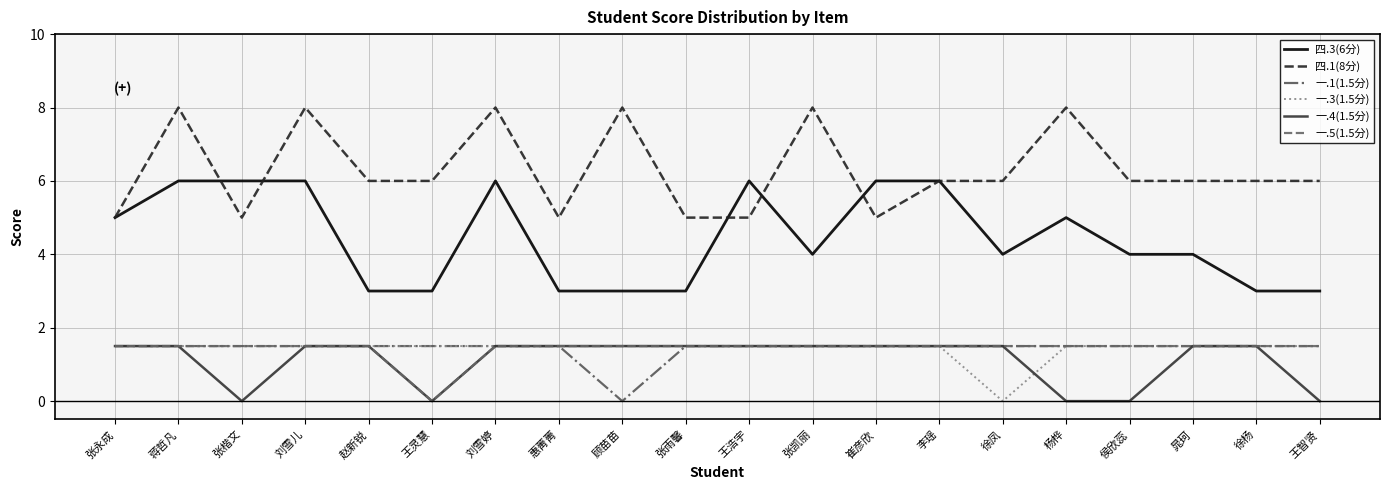

Reading left to right, transcribe all the data shown in this chart.

四.3(6分): 张永成=5.0	蒋哲凡=6.0	张楷文=6.0	刘雪儿=6.0	赵新锐=3.0	王灵慧=3.0	刘雪婷=6.0	惠菁菁=3.0	顾苗苗=3.0	张雨馨=3.0	王浩宇=6.0	张凯丽=4.0	崔彦欣=6.0	李瑶=6.0	徐凤=4.0	杨桦=5.0	侯欣蕊=4.0	晁珂=4.0	徐杨=3.0	王智贤=3.0
四.1(8分): 张永成=5.0	蒋哲凡=8.0	张楷文=5.0	刘雪儿=8.0	赵新锐=6.0	王灵慧=6.0	刘雪婷=8.0	惠菁菁=5.0	顾苗苗=8.0	张雨馨=5.0	王浩宇=5.0	张凯丽=8.0	崔彦欣=5.0	李瑶=6.0	徐凤=6.0	杨桦=8.0	侯欣蕊=6.0	晁珂=6.0	徐杨=6.0	王智贤=6.0
一.1(1.5分): 张永成=1.5	蒋哲凡=1.5	张楷文=1.5	刘雪儿=1.5	赵新锐=1.5	王灵慧=1.5	刘雪婷=1.5	惠菁菁=1.5	顾苗苗=0.0	张雨馨=1.5	王浩宇=1.5	张凯丽=1.5	崔彦欣=1.5	李瑶=1.5	徐凤=1.5	杨桦=1.5	侯欣蕊=1.5	晁珂=1.5	徐杨=1.5	王智贤=1.5
一.3(1.5分): 张永成=1.5	蒋哲凡=1.5	张楷文=1.5	刘雪儿=1.5	赵新锐=1.5	王灵慧=1.5	刘雪婷=1.5	惠菁菁=1.5	顾苗苗=1.5	张雨馨=1.5	王浩宇=1.5	张凯丽=1.5	崔彦欣=1.5	李瑶=1.5	徐凤=0.0	杨桦=1.5	侯欣蕊=1.5	晁珂=1.5	徐杨=1.5	王智贤=1.5
一.4(1.5分): 张永成=1.5	蒋哲凡=1.5	张楷文=0.0	刘雪儿=1.5	赵新锐=1.5	王灵慧=0.0	刘雪婷=1.5	惠菁菁=1.5	顾苗苗=1.5	张雨馨=1.5	王浩宇=1.5	张凯丽=1.5	崔彦欣=1.5	李瑶=1.5	徐凤=1.5	杨桦=0.0	侯欣蕊=0.0	晁珂=1.5	徐杨=1.5	王智贤=0.0
一.5(1.5分): 张永成=1.5	蒋哲凡=1.5	张楷文=1.5	刘雪儿=1.5	赵新锐=1.5	王灵慧=0.0	刘雪婷=1.5	惠菁菁=1.5	顾苗苗=1.5	张雨馨=1.5	王浩宇=1.5	张凯丽=1.5	崔彦欣=1.5	李瑶=1.5	徐凤=1.5	杨桦=1.5	侯欣蕊=1.5	晁珂=1.5	徐杨=1.5	王智贤=1.5